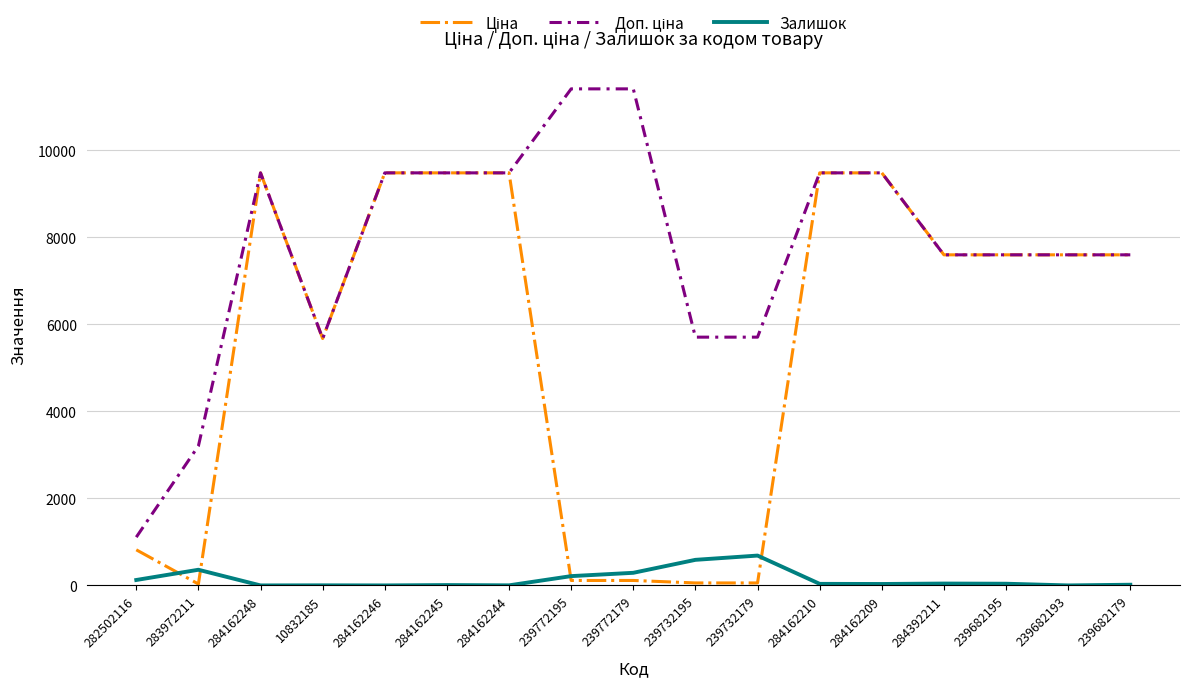

The Залишок series shows 0.0 at 239682193. True or false?

True